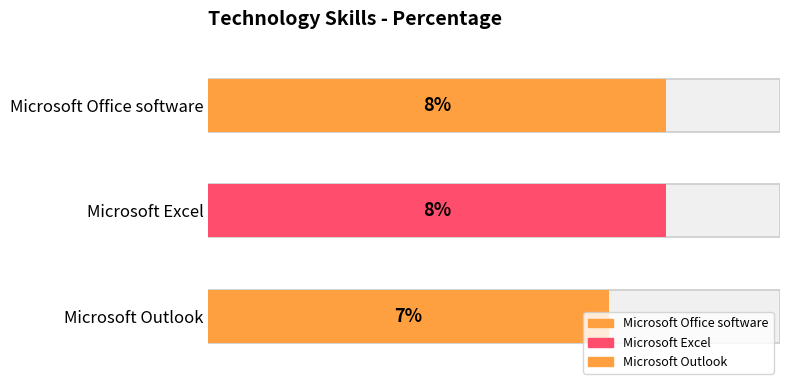

What is the value of the 1st bar from the left?

8